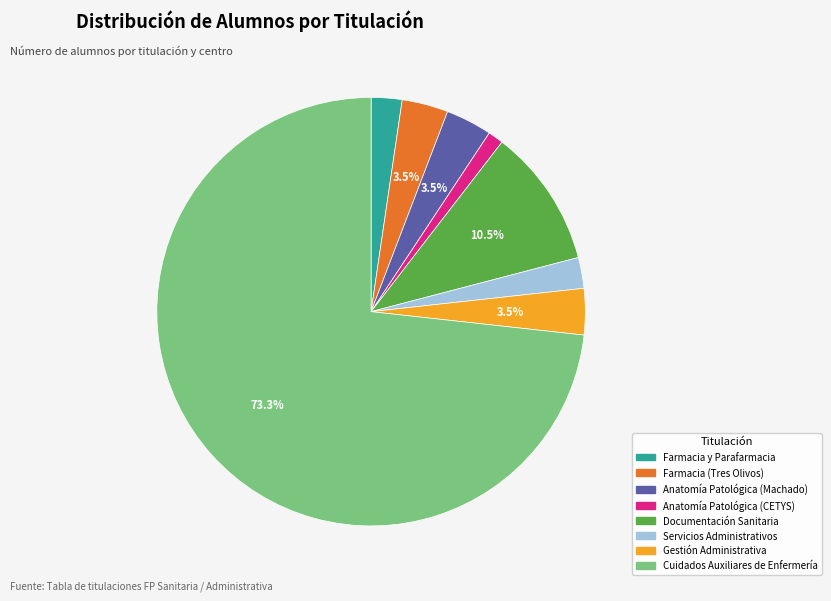

Is there any slice that represents more than half of the pie?

Yes